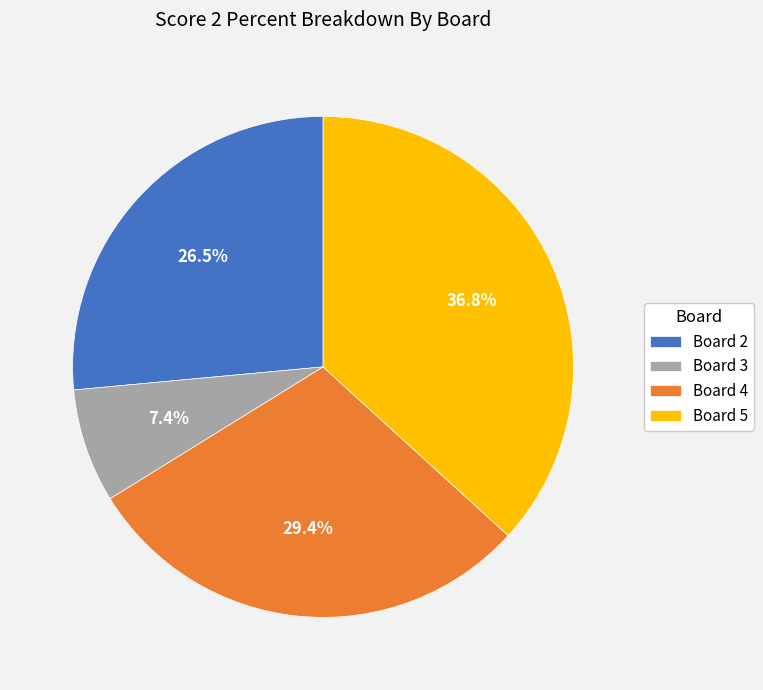

What is the ratio of the value at Board 2 to the value at Board 4?

0.9